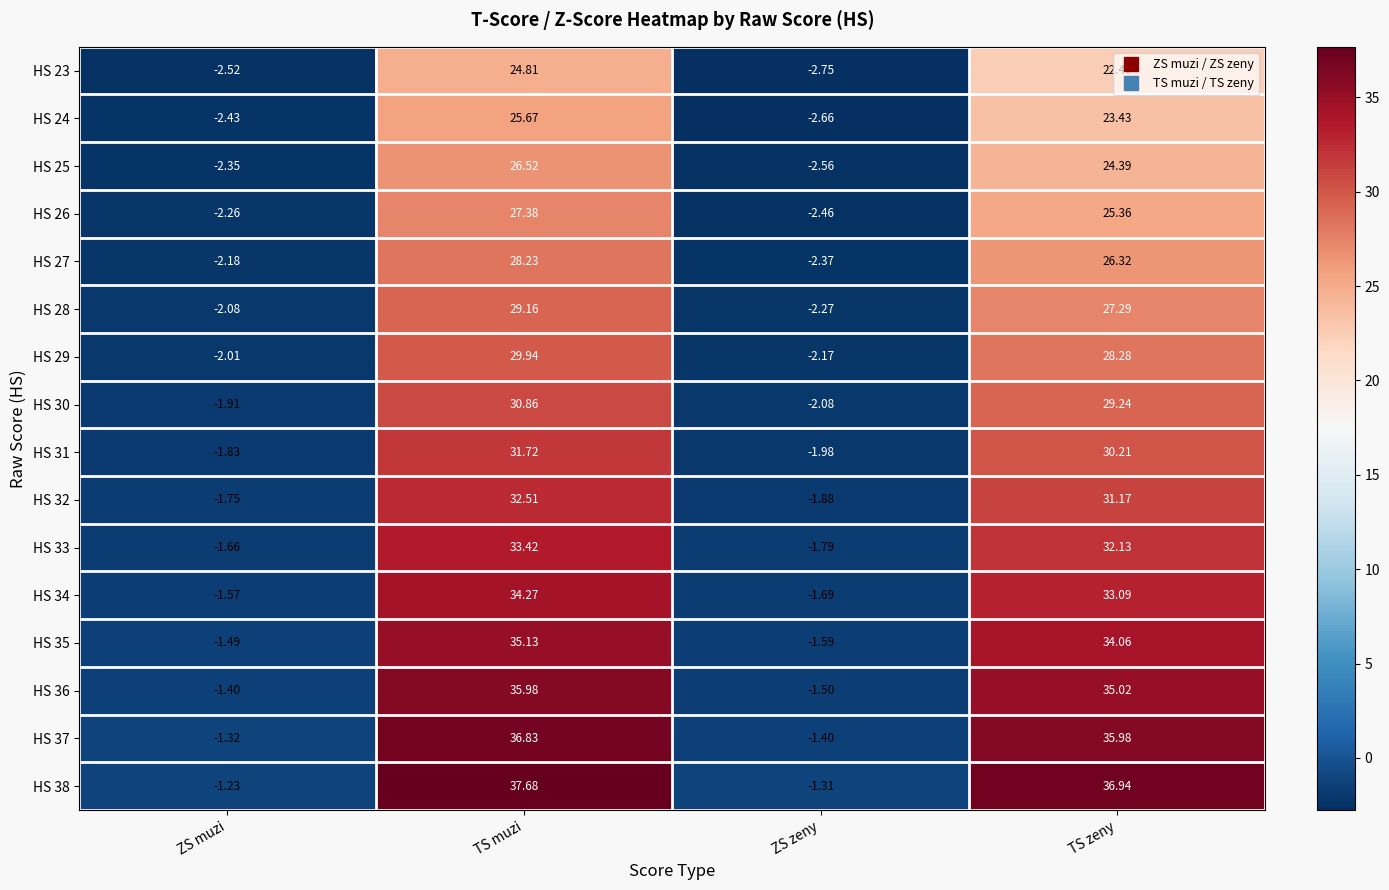

At which category is the sum across all series the highest?

TS muzi